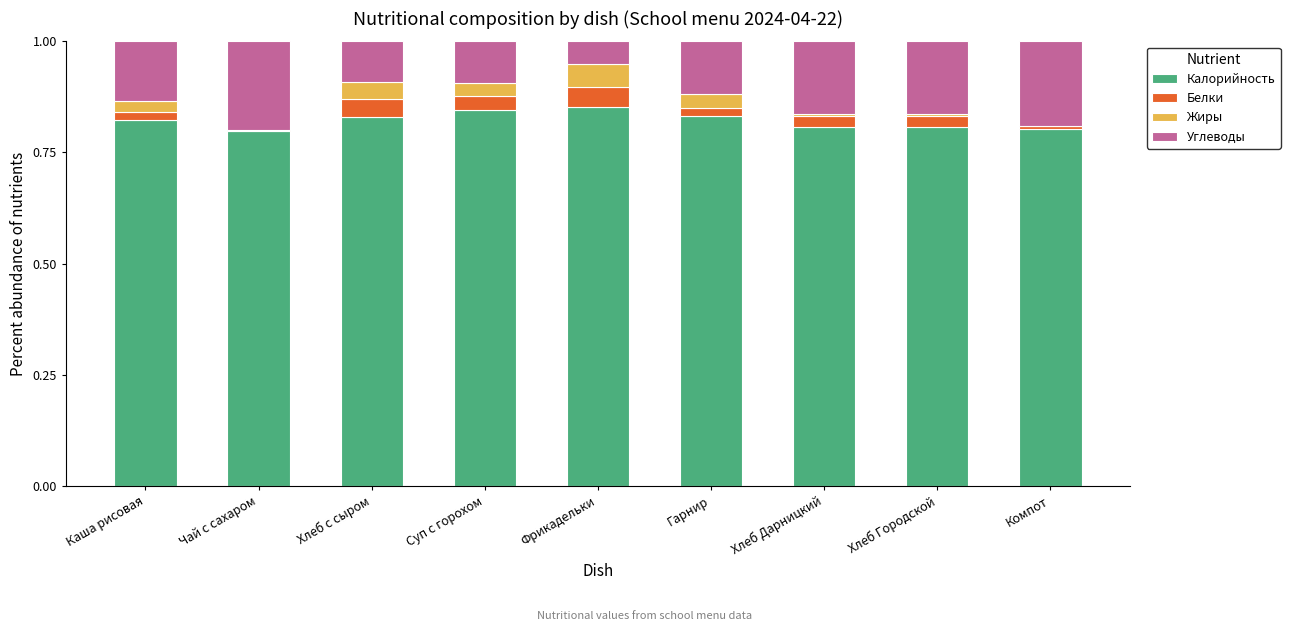

Is it true that Калорийность equals 0.4 at Гарнир?

False